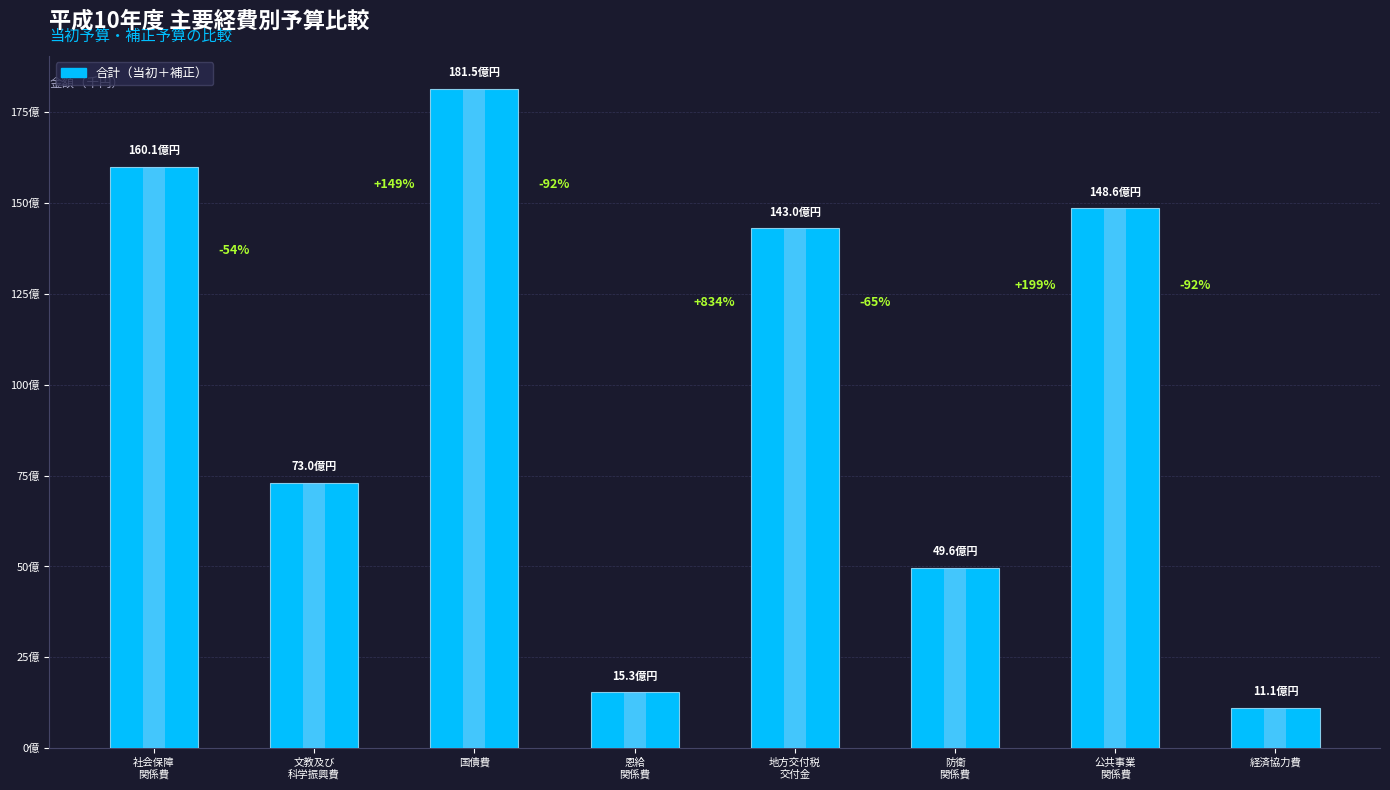

At which label is the value closest to 9632235798?

文教及び
科学振興費